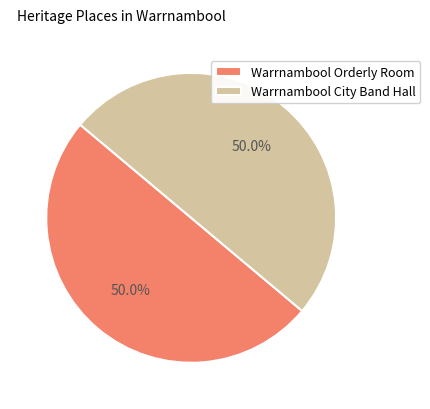

What is the ratio of the value at Warrnambool Orderly Room to the value at Warrnambool City Band Hall?

1.0